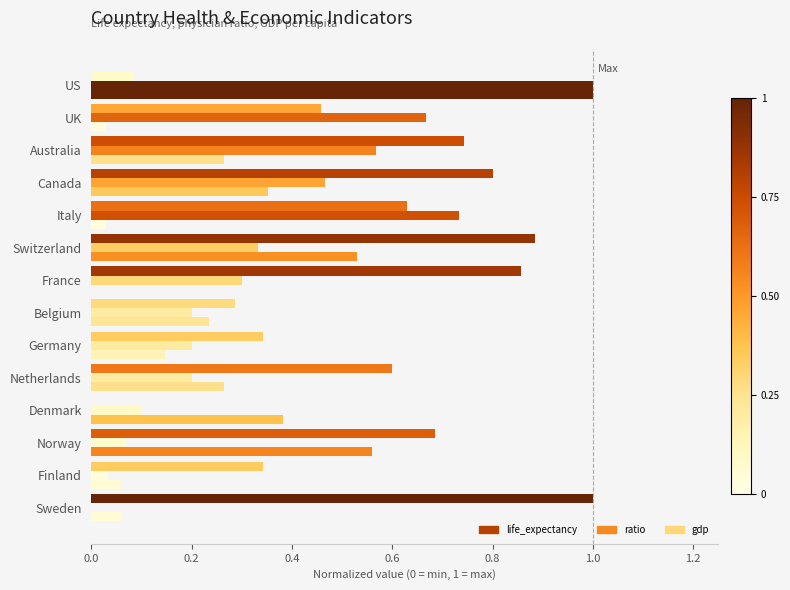

List the series in order of their overall mean, highest first.

life_expectancy, ratio, gdp